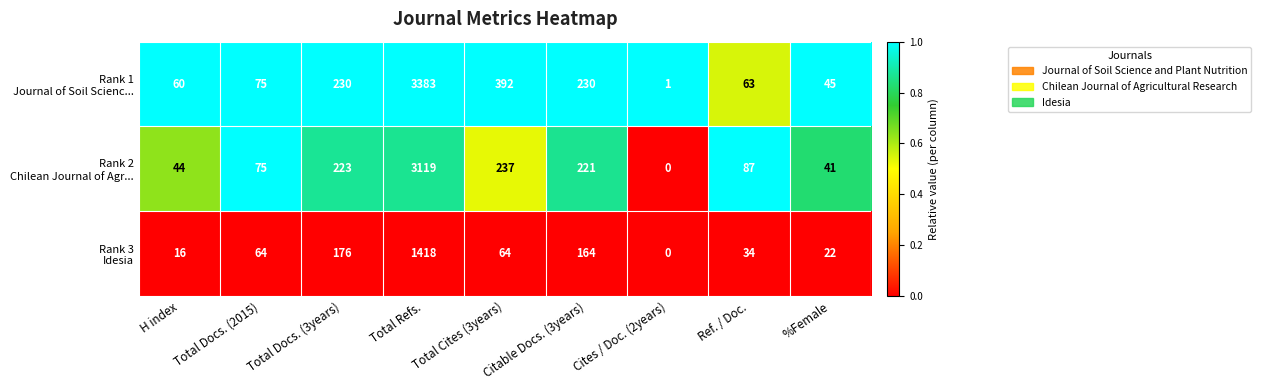

What is the total value across all series at Citable Docs. (3years)?

615